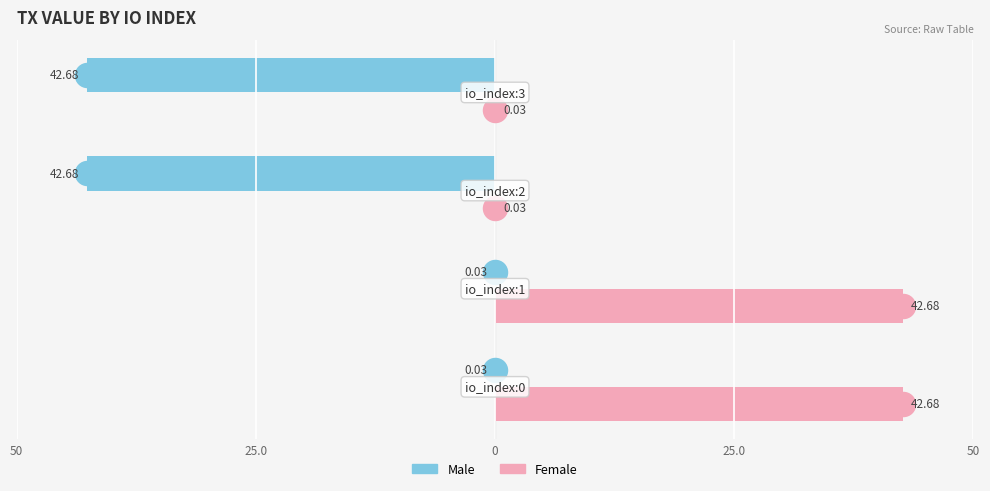

What are all the series names shown in the legend?

Male, Female